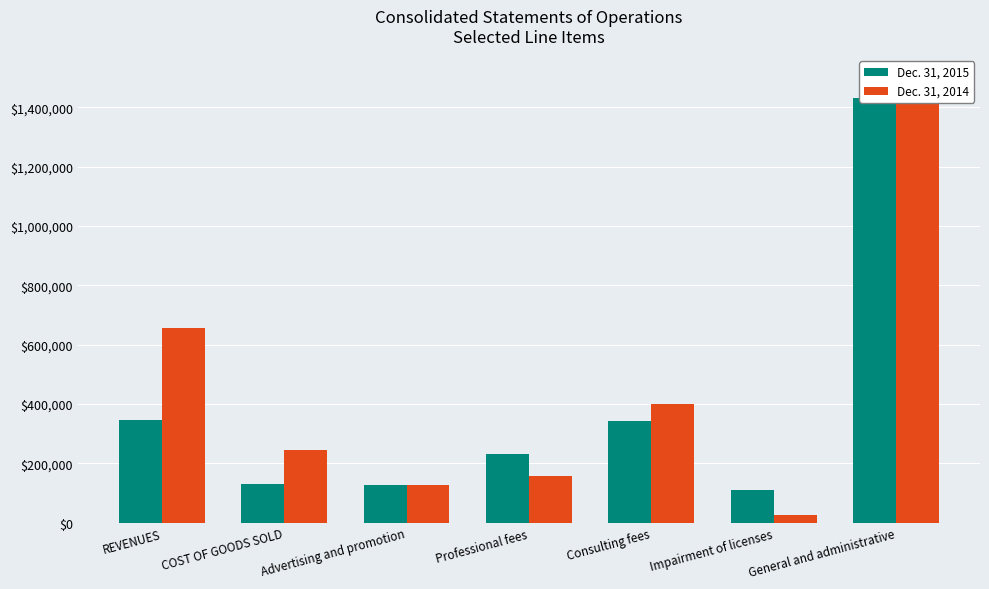

Are the bars horizontal?

No